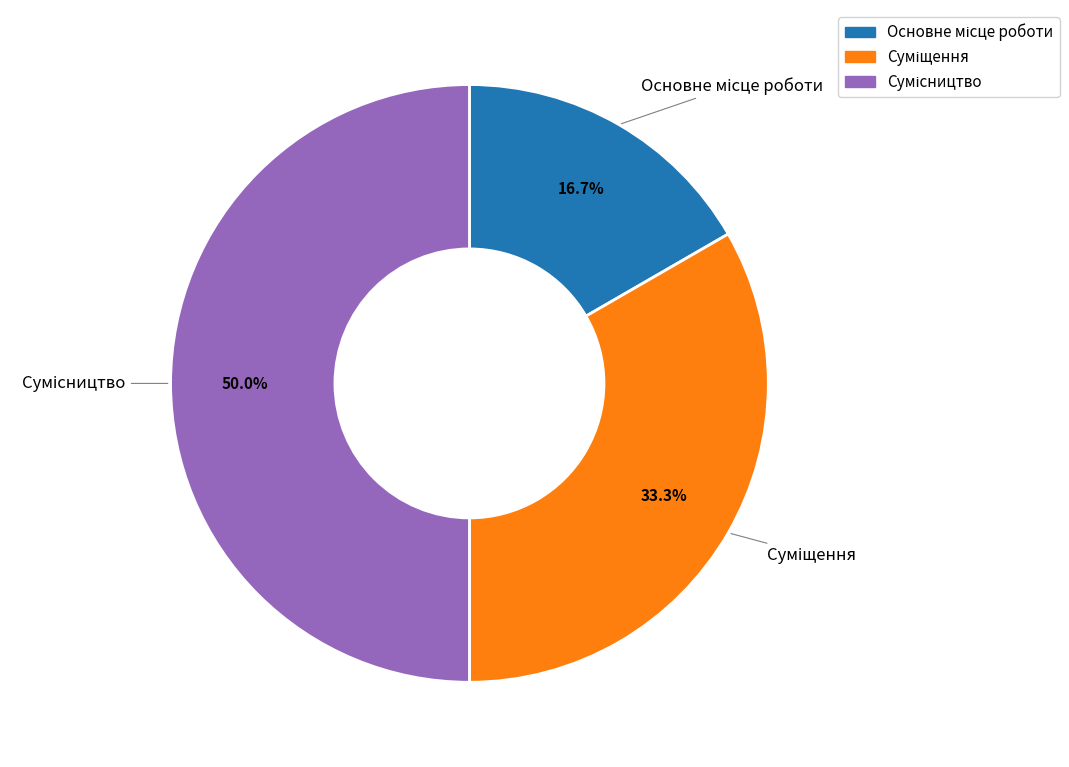

To the nearest percent, what is the difference between the Основне місце роботи and Сумісництво slice percentages?

33%